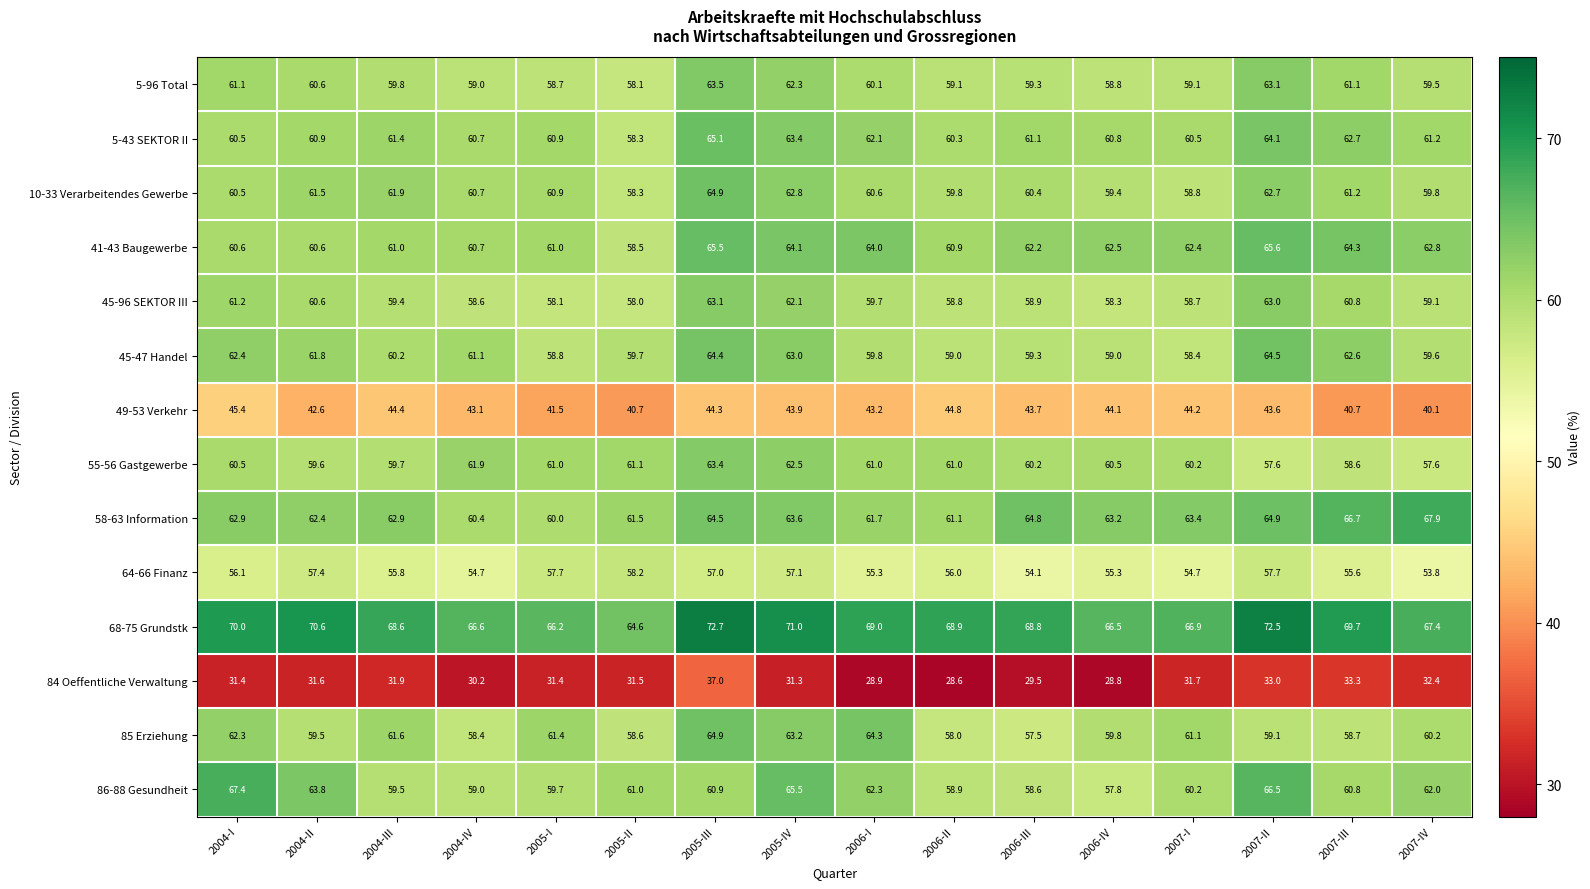

Read the 55-56 Gastgewerbe value at 2004-II.

59.6